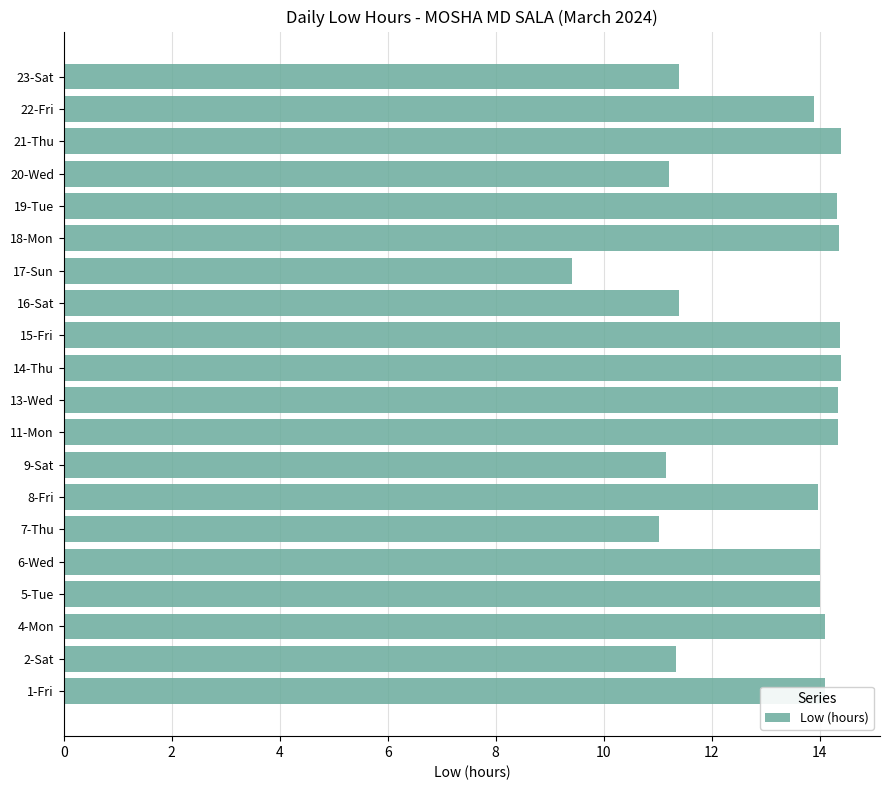

What is the sum of all values?

261.6